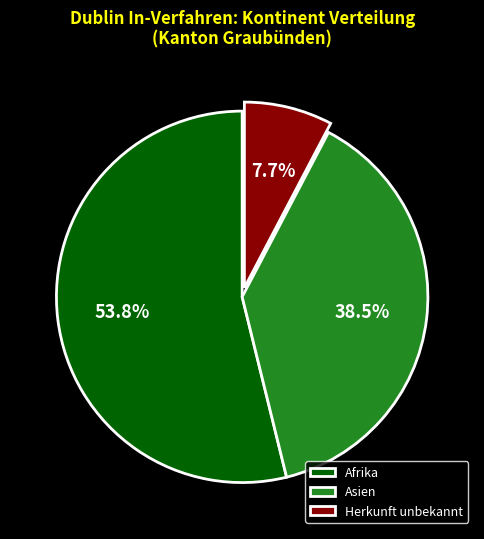

Which has a higher value, Asien or Herkunft unbekannt?

Asien